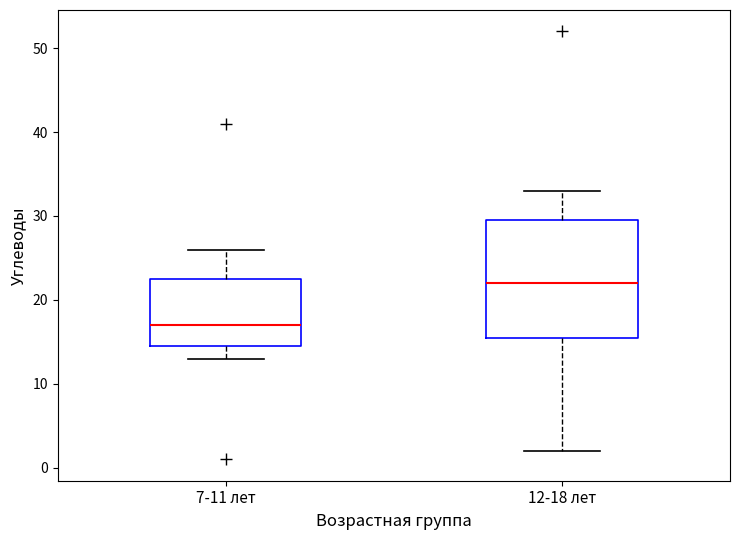

Reading left to right, read every box against the y-axis: the position of its median line, the range the box covers, and the ends of its whiskers. The values are not printed on the chart, so give them approximately, as read against the axis.

7-11 лет: median 17, box 15 to 23, whiskers 13 to 26
12-18 лет: median 22, box 16 to 30, whiskers 2 to 33